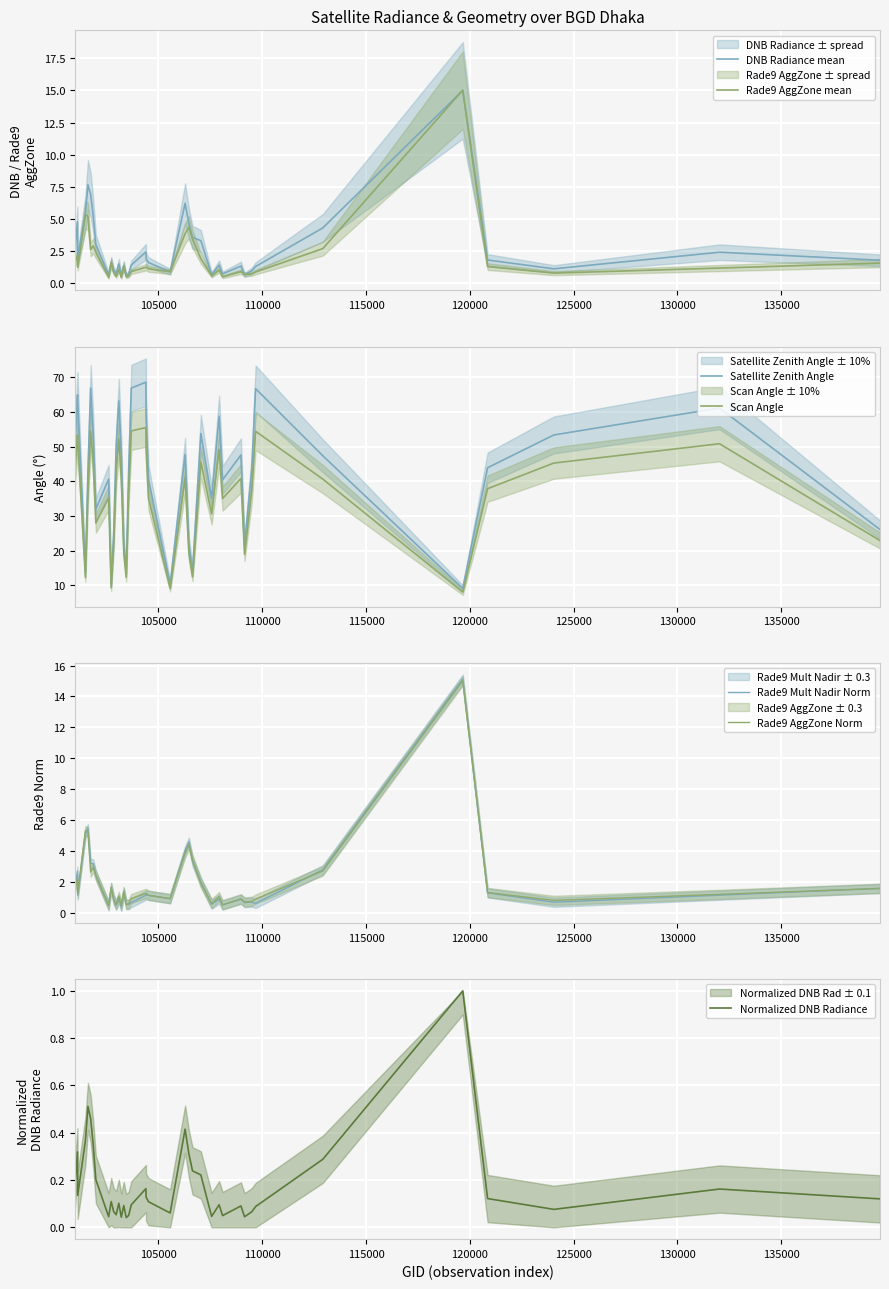

What is the maximum value for Normalized DNB Radiance?

1.0